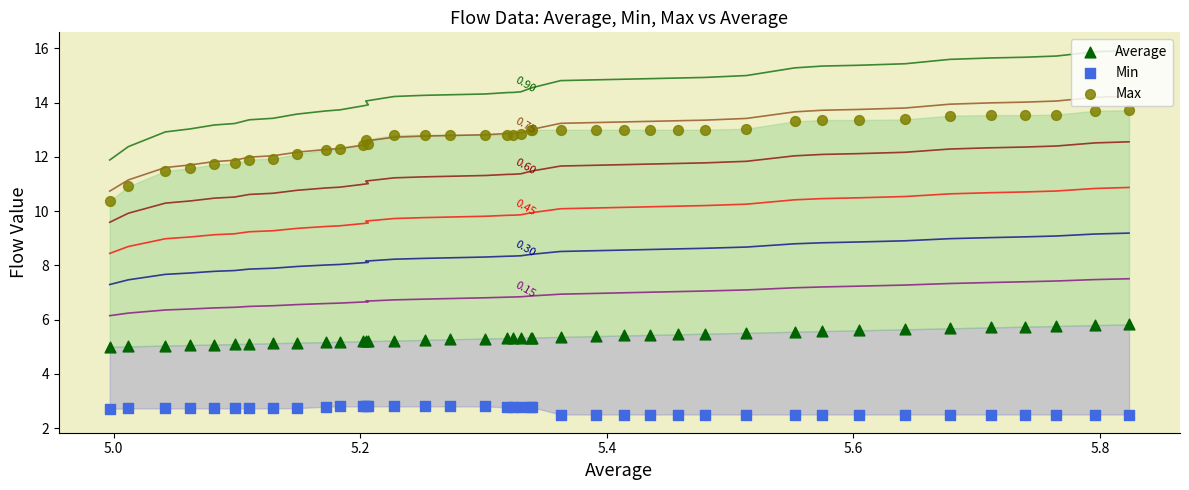

What are all the series names shown in the legend?

Average, Min, Max